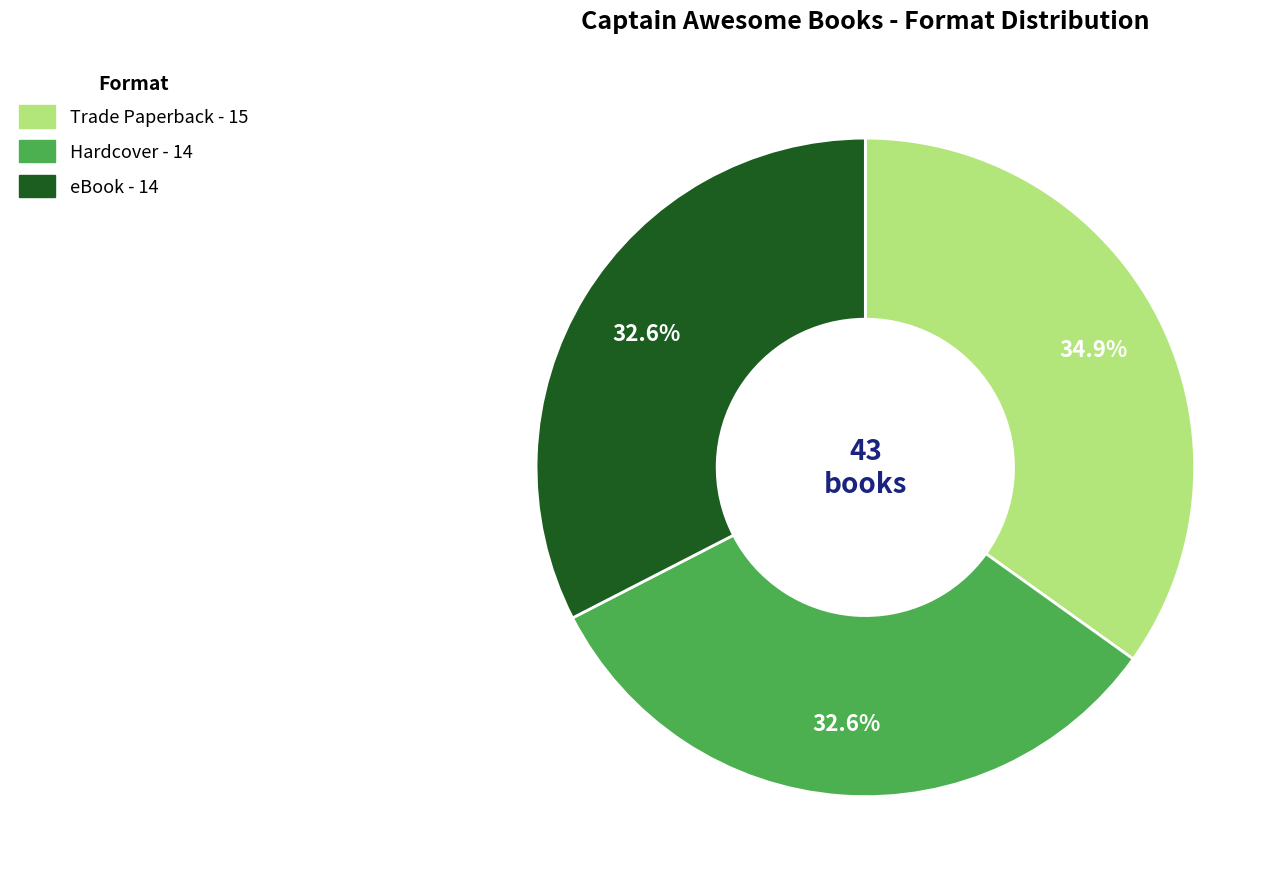

Is the sum of eBook and Trade Paperback greater than half?

Yes